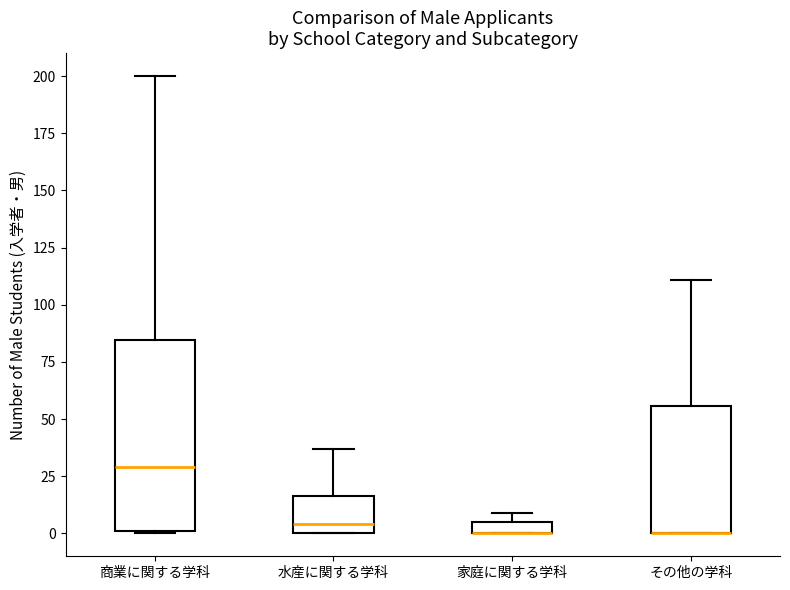

Which box is the tallest, from its lower edge to its upper edge?

商業に関する学科